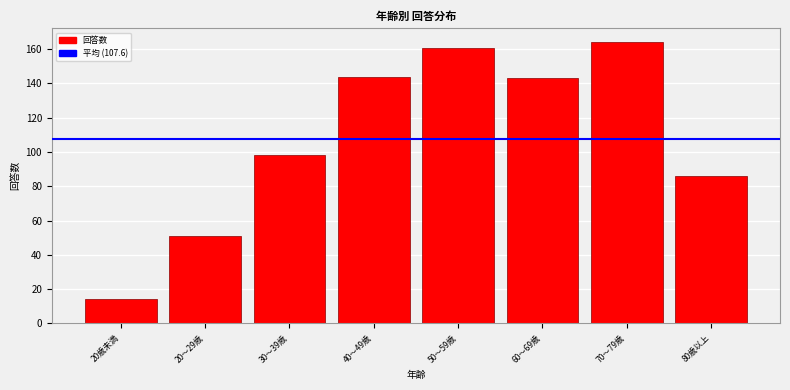

Reading left to right, list all the values displayed in this chart.

14	51	98	144	161	143	164	86